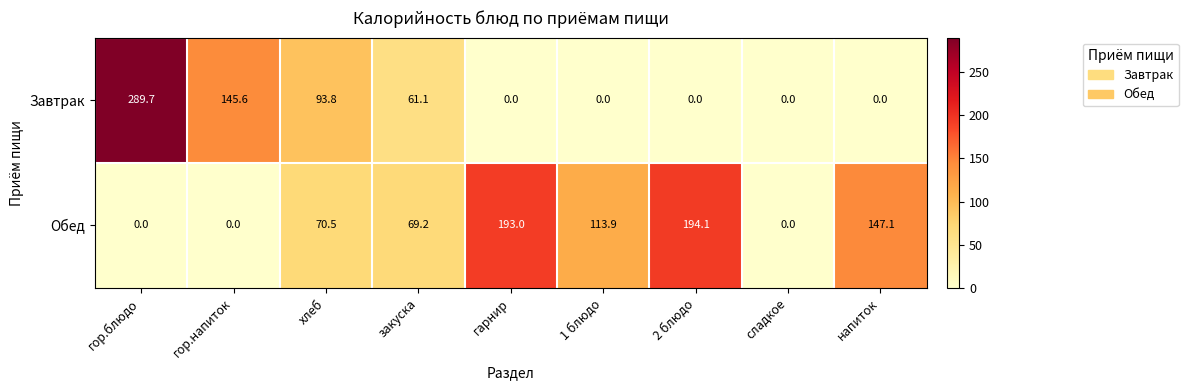

How many values in Завтрак are above zero?

4